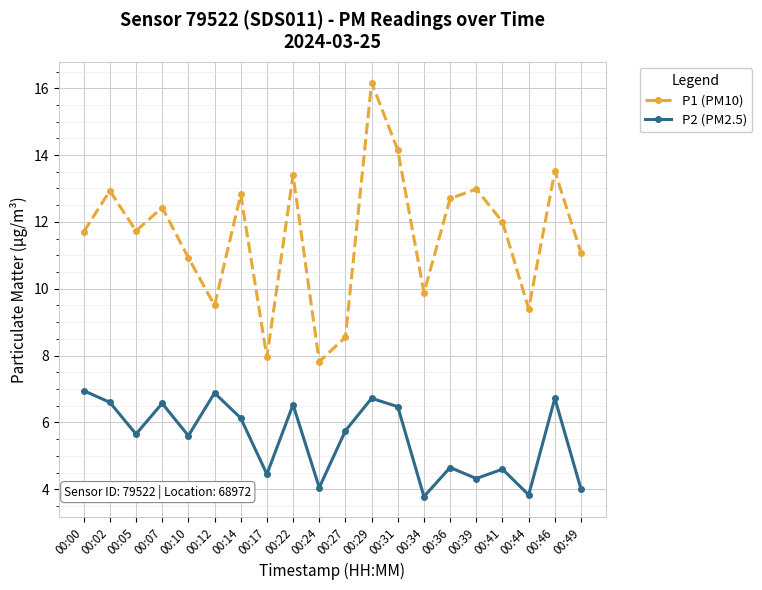

True or false: P2 (PM2.5) and P1 (PM10) intersect in this chart.

False